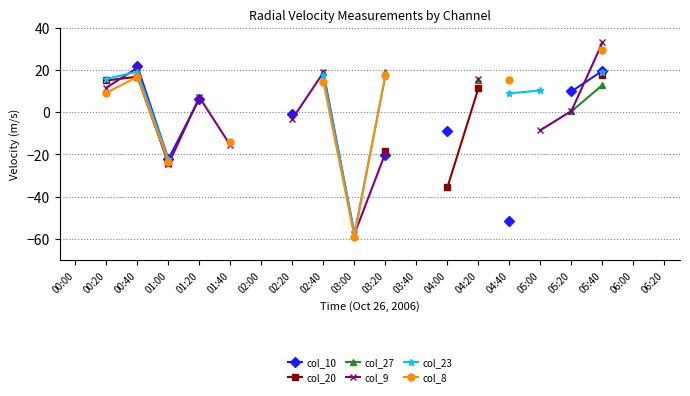

How many values in the col_9 series are below 18?

10